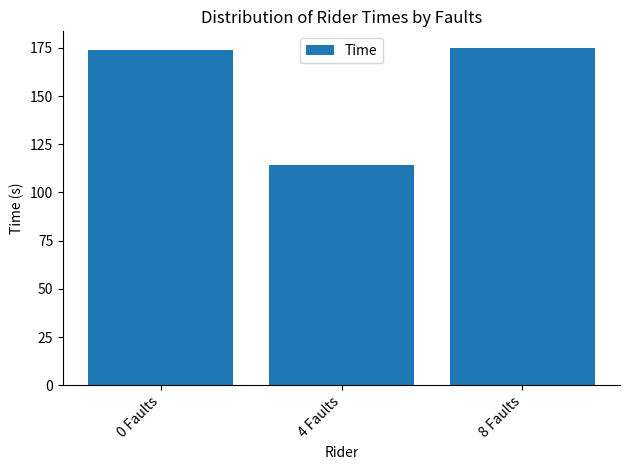

What position from the left is 8 Faults?

3